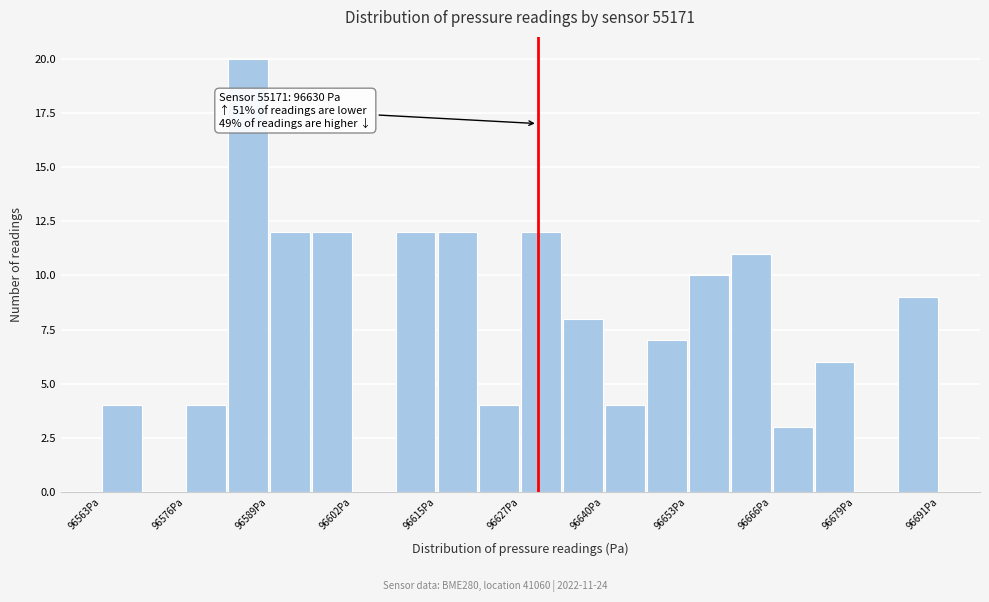

Read against the x-axis, roughly where is the centre of the tallest bar?

96586